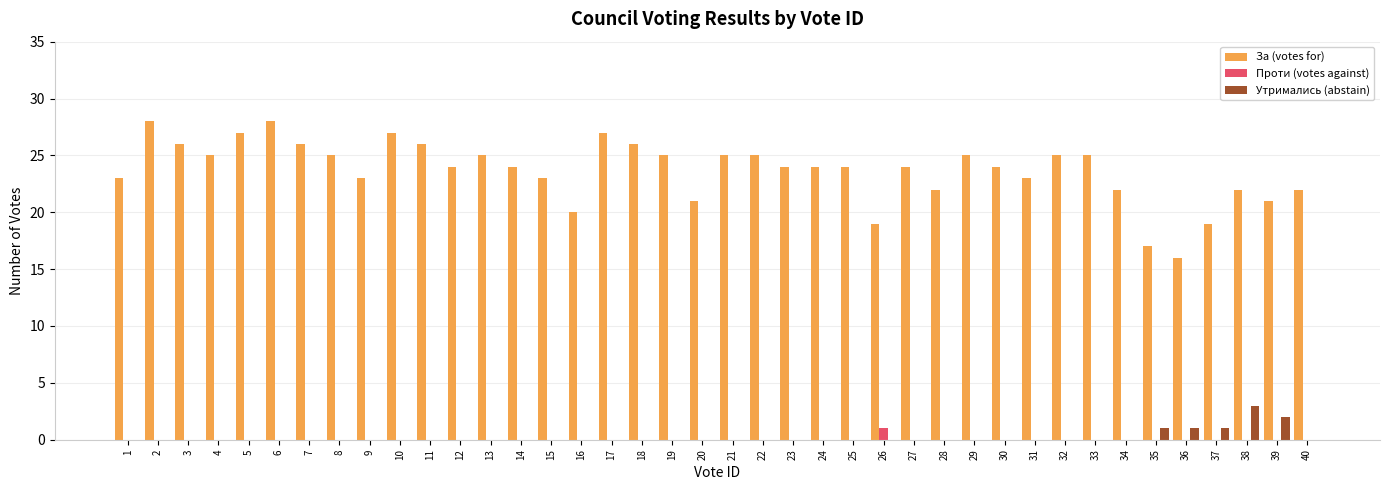

Which series changed the most between 19 and 28?

За (votes for)